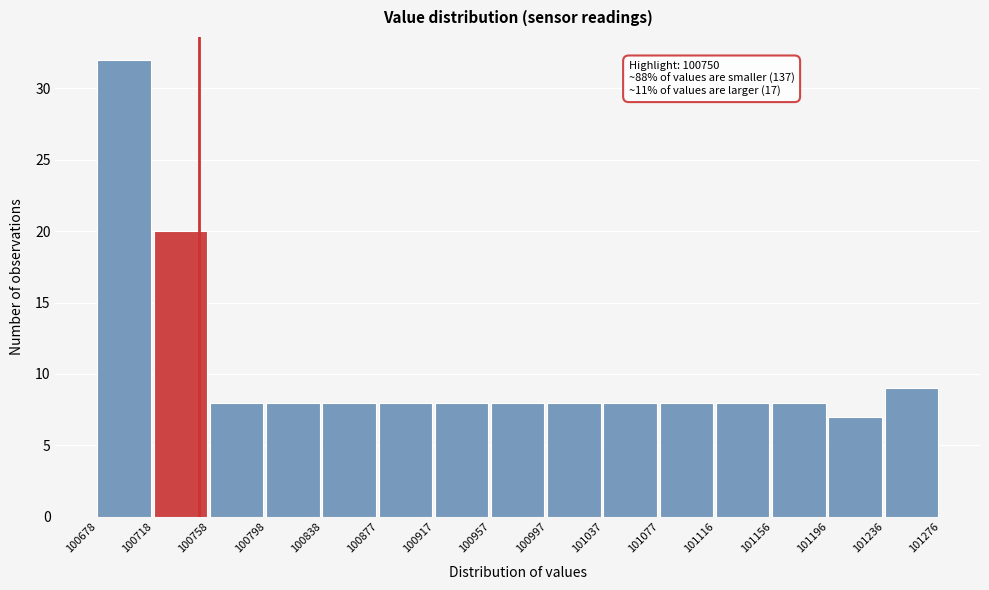

Which range on the x-axis has the tallest bar?

100678 to 100718